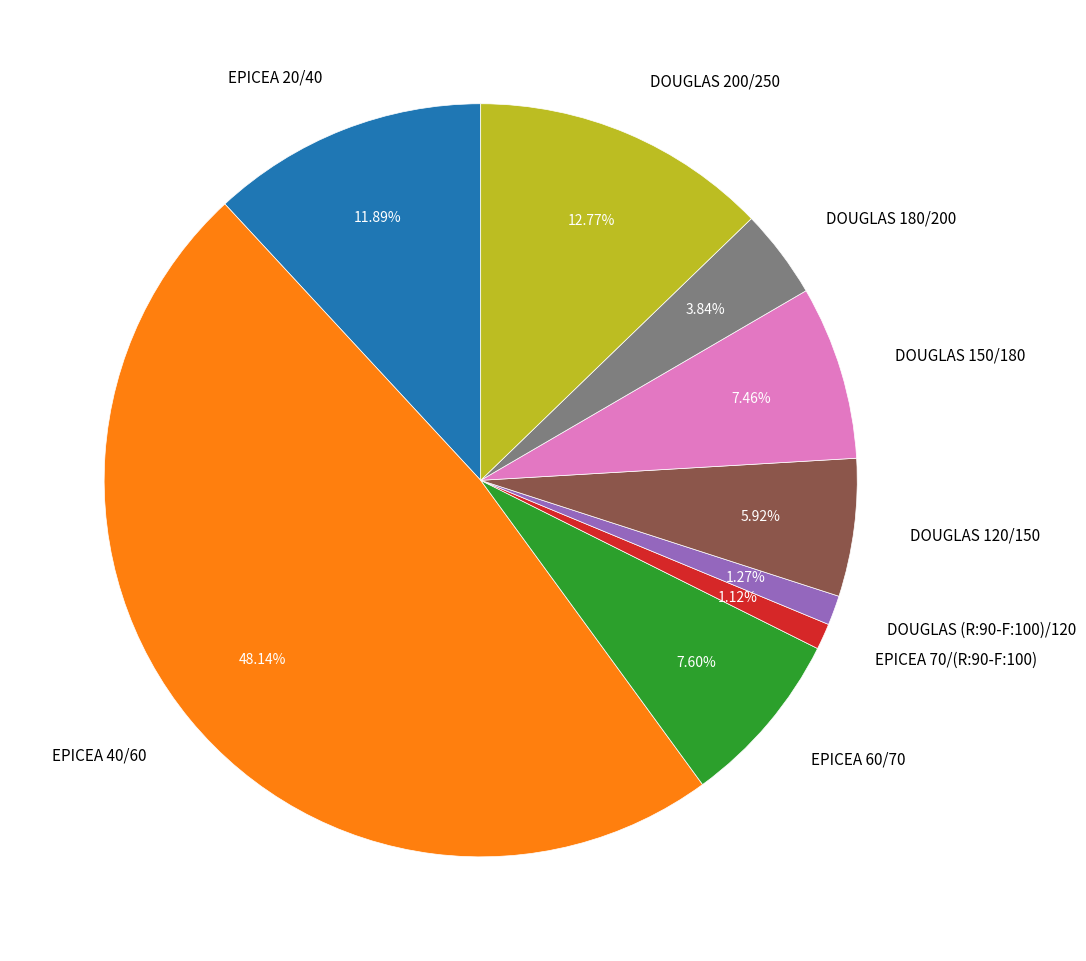

What is the total percentage of DOUGLAS 150/180 and EPICEA 40/60?

55.6%